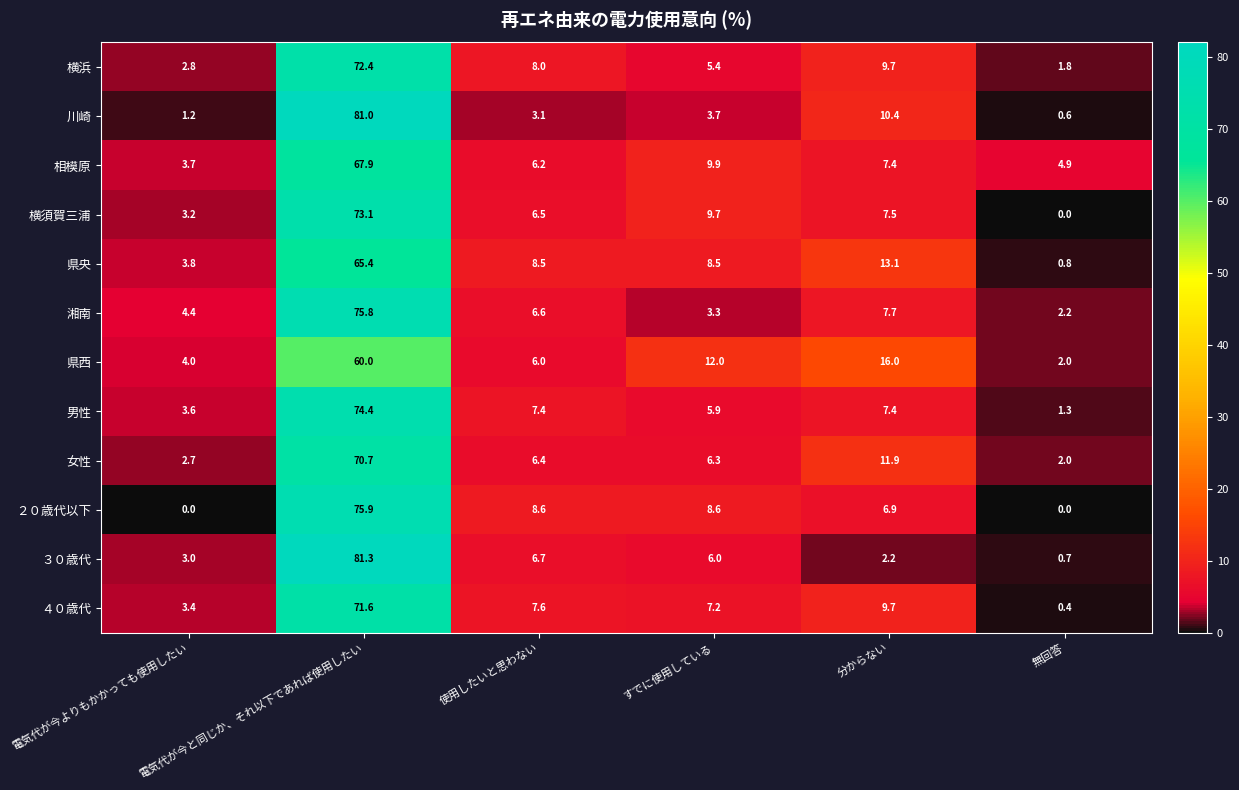

Count the number of categories in the chart.

6